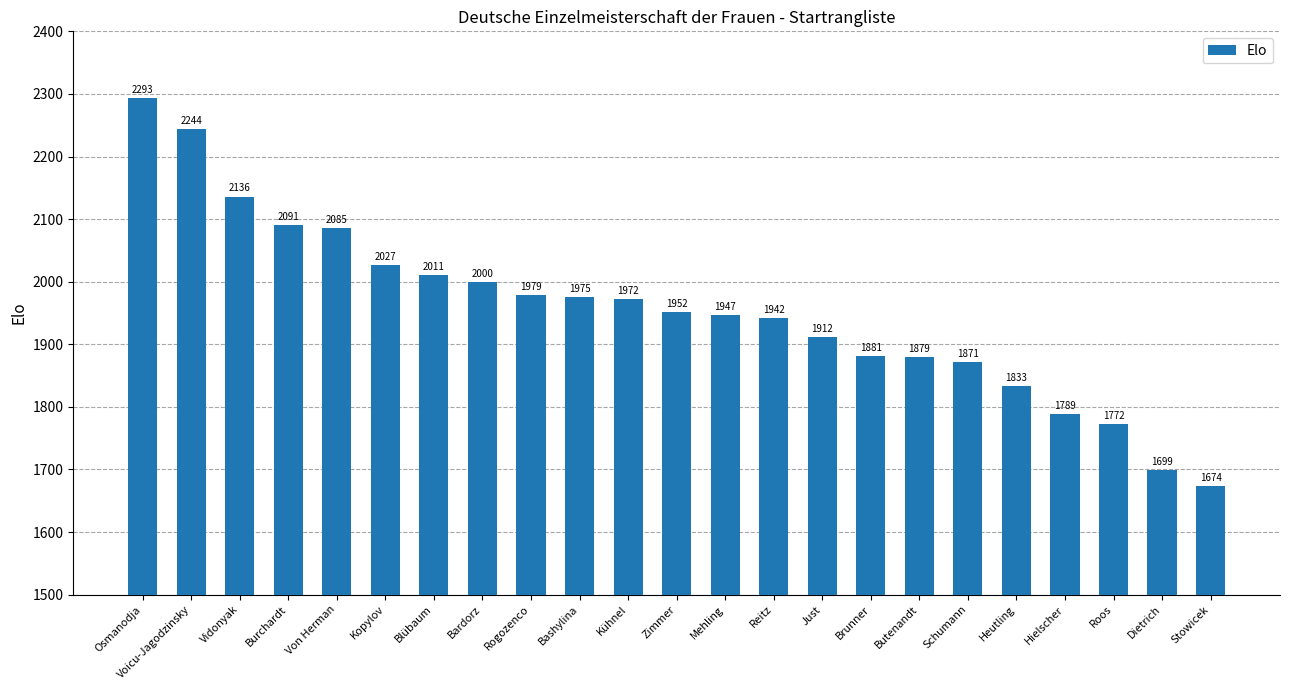

The chart shows a value of 3026 at Blübaum. True or false?

False